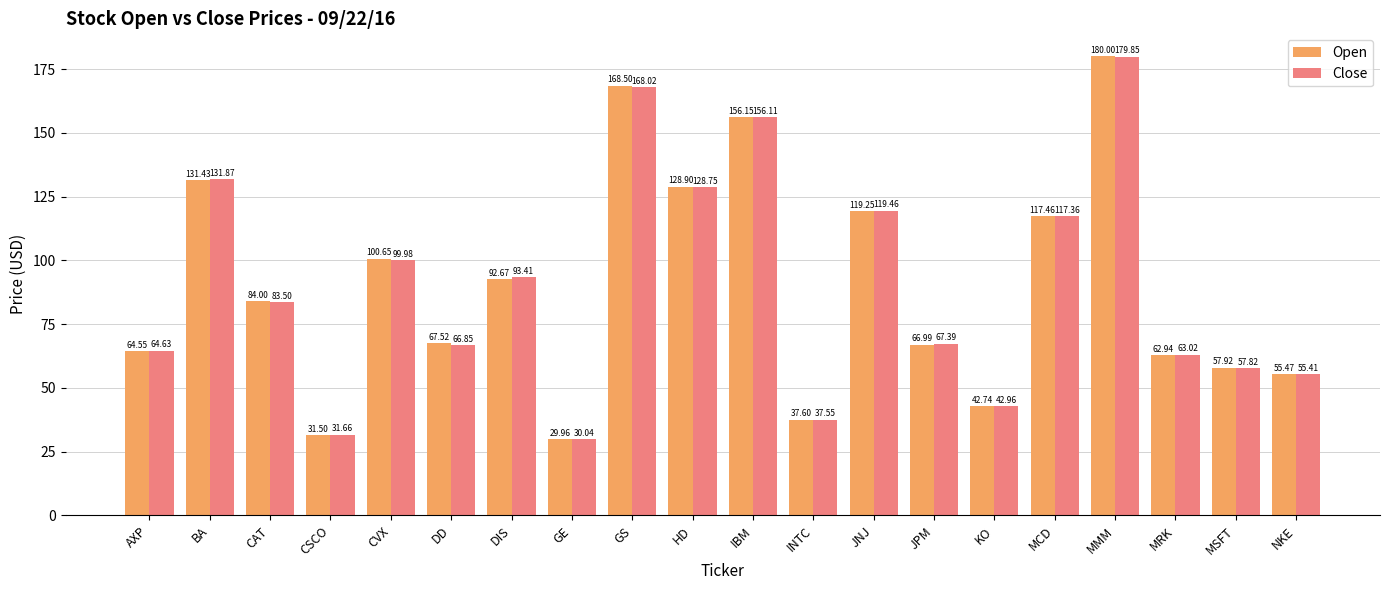

Which series has the widest spread of values?

Open